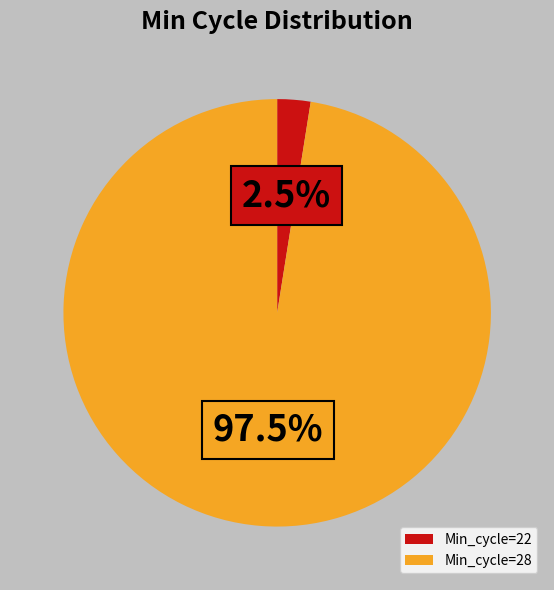

Does Min_cycle=22 account for over 50% of the chart?

No